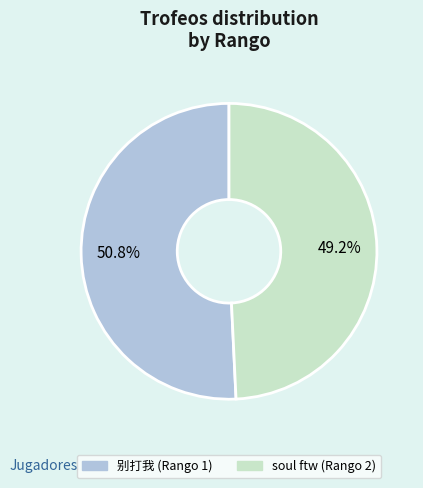

To the nearest percent, what is the difference between the soul ftw (Rango 2) and 别打我 (Rango 1) slice percentages?

2%